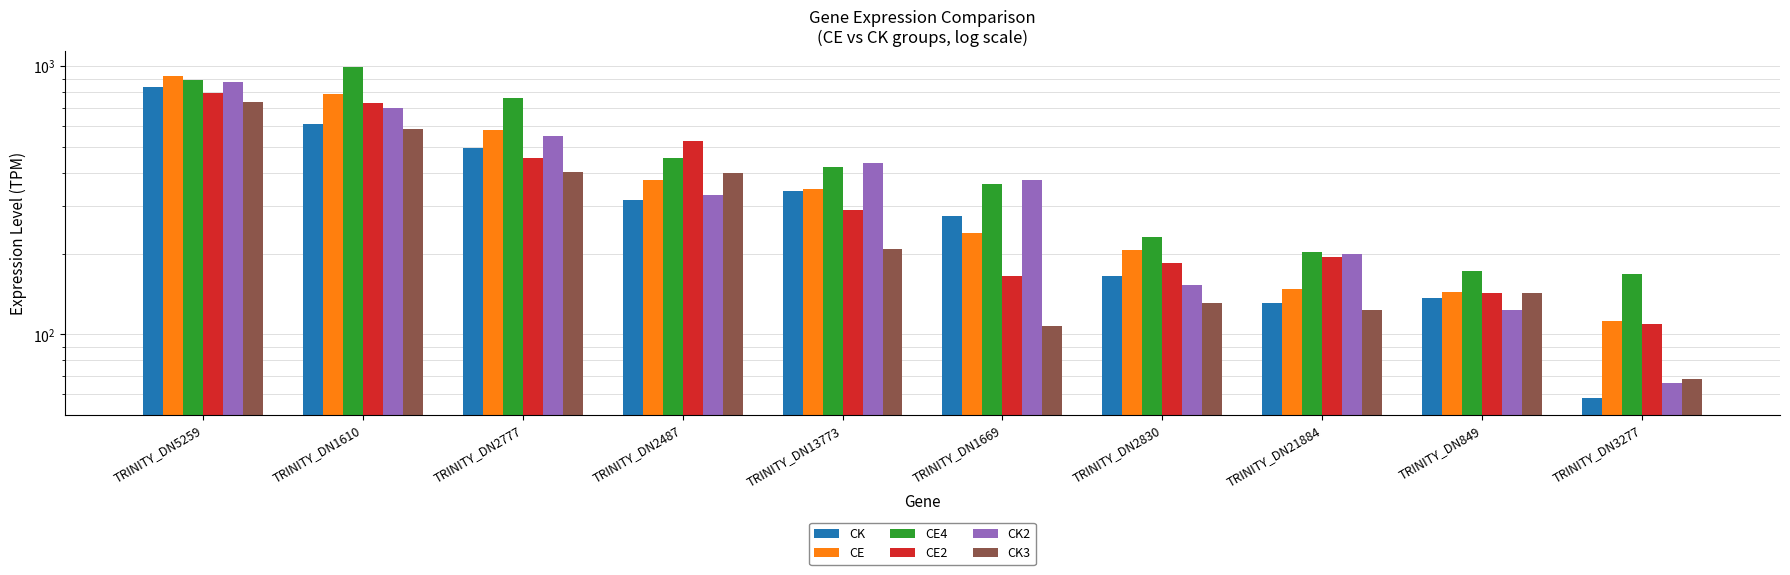

What are all the series names shown in the legend?

CK, CE, CE4, CE2, CK2, CK3